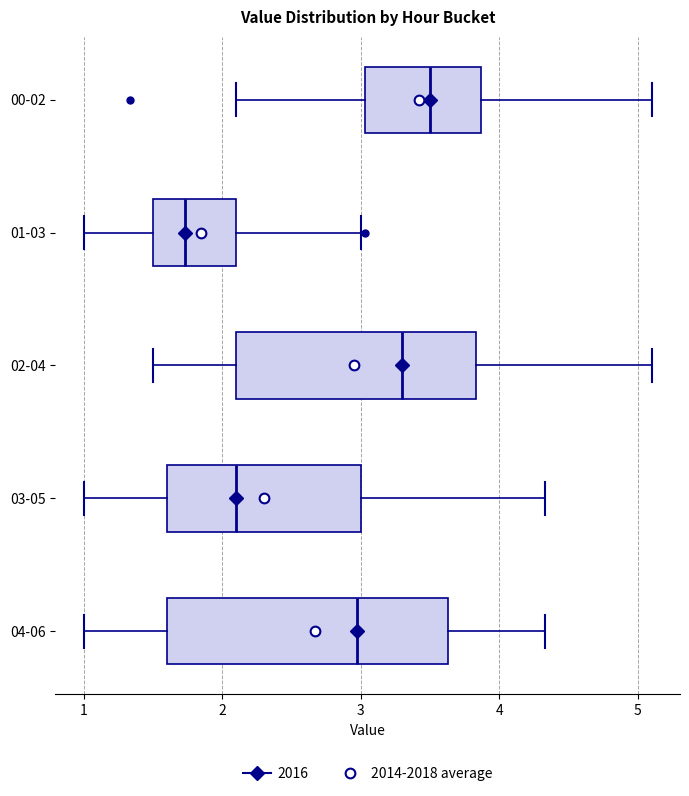

Where does the median line of the box for 02-04 sit on the x-axis? The values are not printed on the chart, so give them approximately, as read against the axis.

3.3